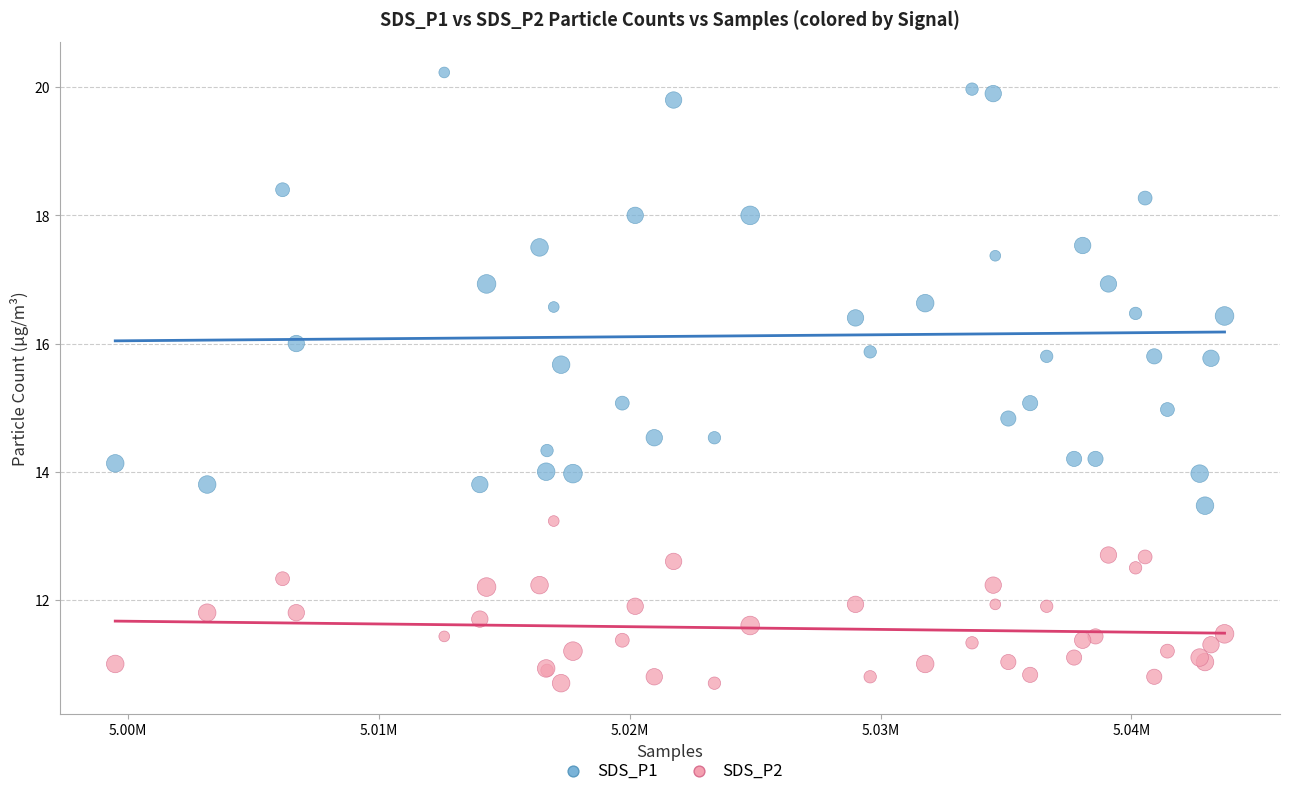

Which series has the largest Y range (max minus min)?

SDS_P1